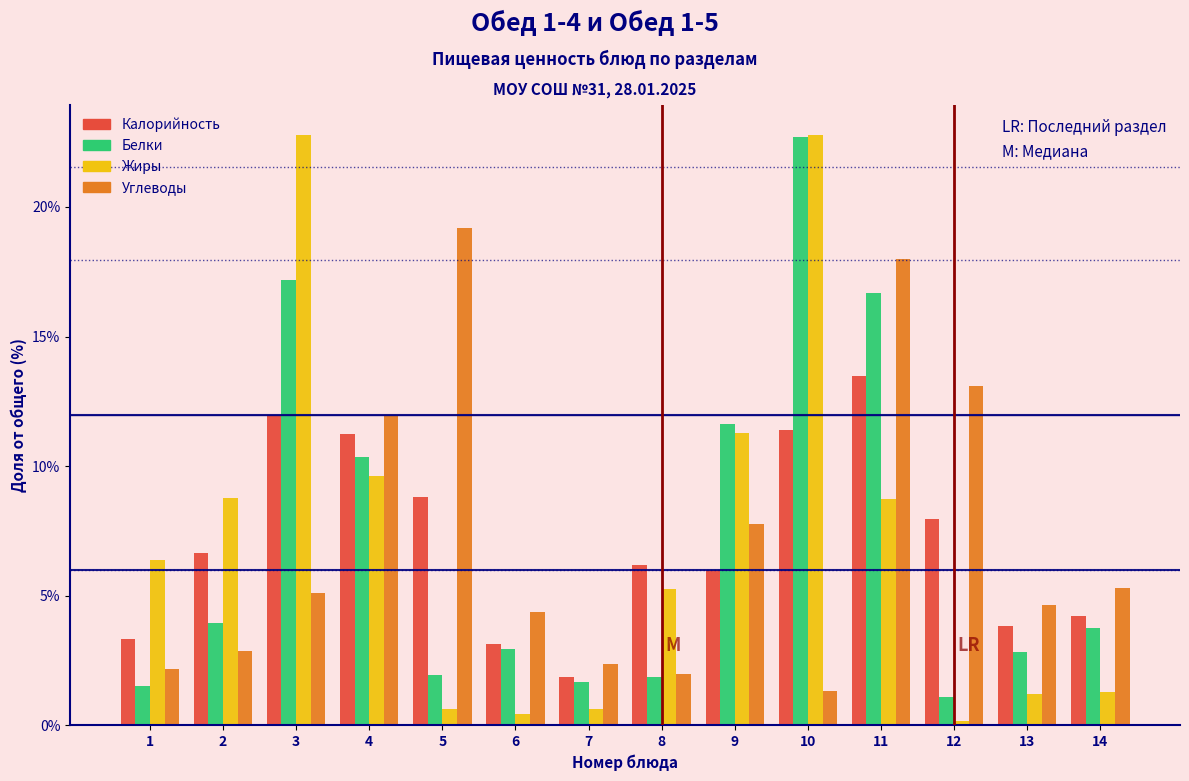

What is the spread (max minus min) of values at 3?

17.7